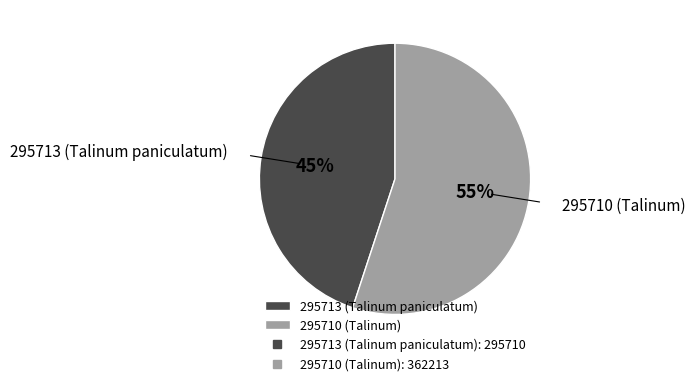

How many slices are in this pie chart?

2